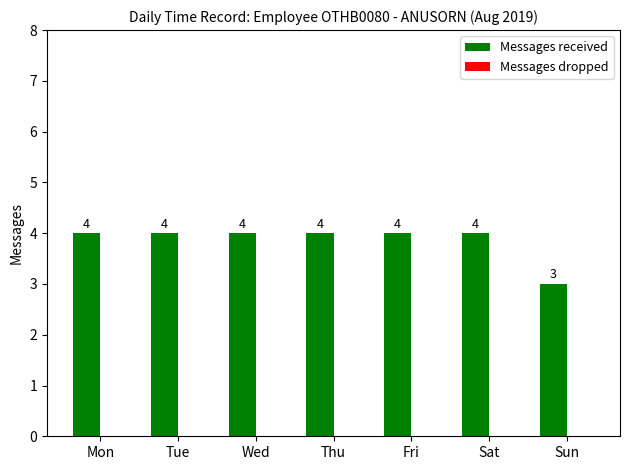

What is the sum of all values?

27